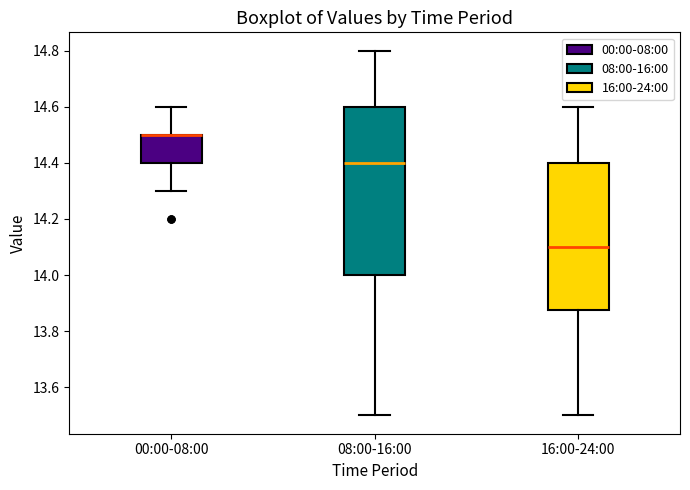

Where does the upper whisker of the box for 08:00-16:00 end on the y-axis? The values are not printed on the chart, so give them approximately, as read against the axis.

14.80